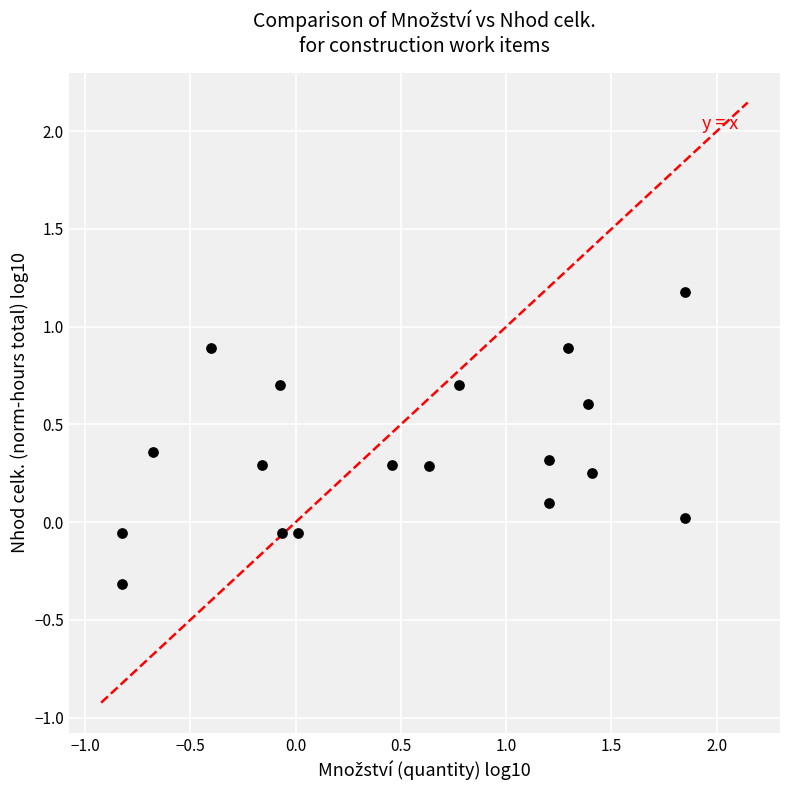

What is the range of Y values (max minus min)?

1.5